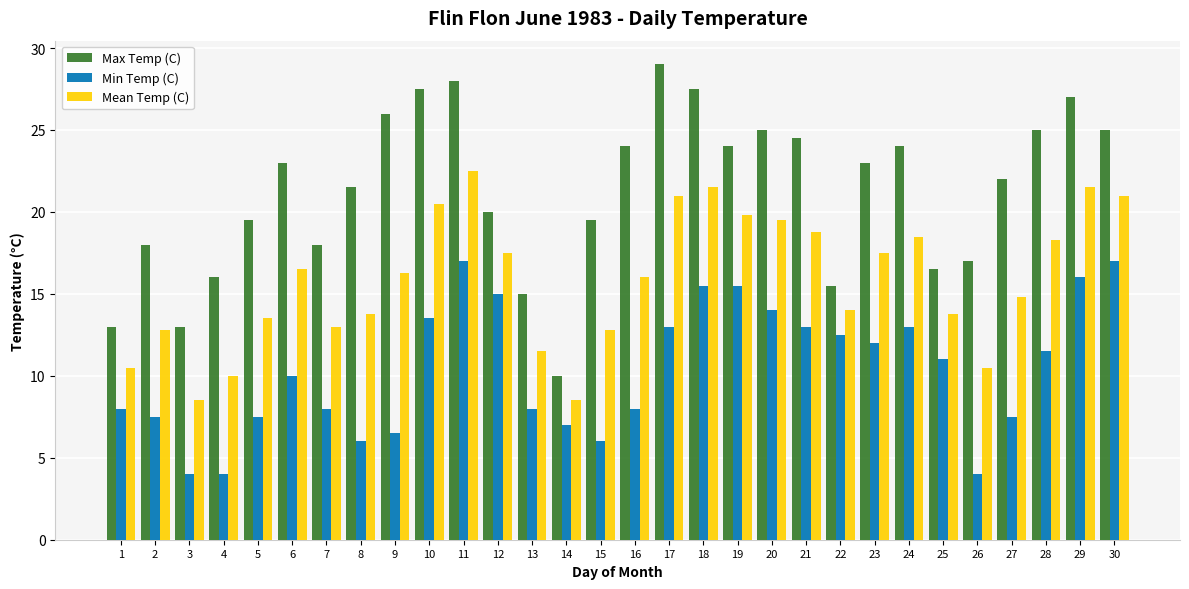

The Max Temp (C) series shows 25.0 at 20. True or false?

True